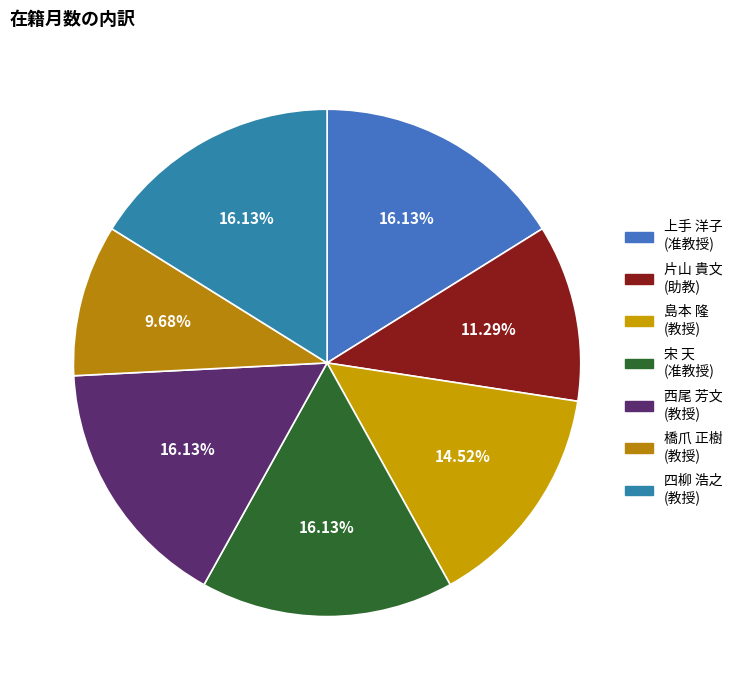

How many slices are in this pie chart?

7